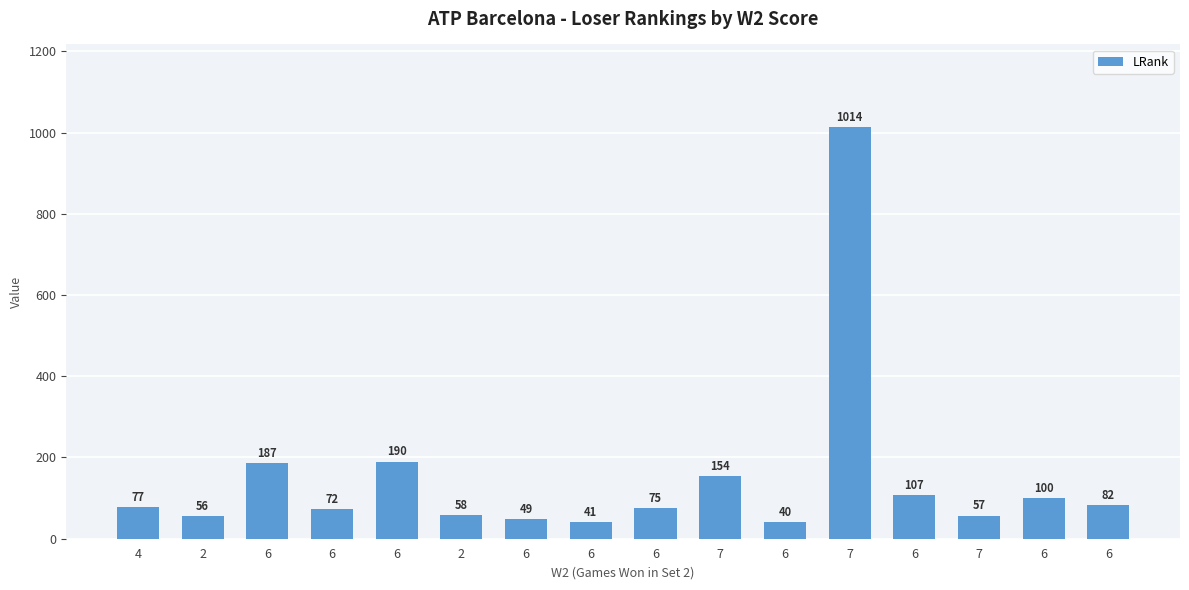

How many categories are shown in the chart?

16